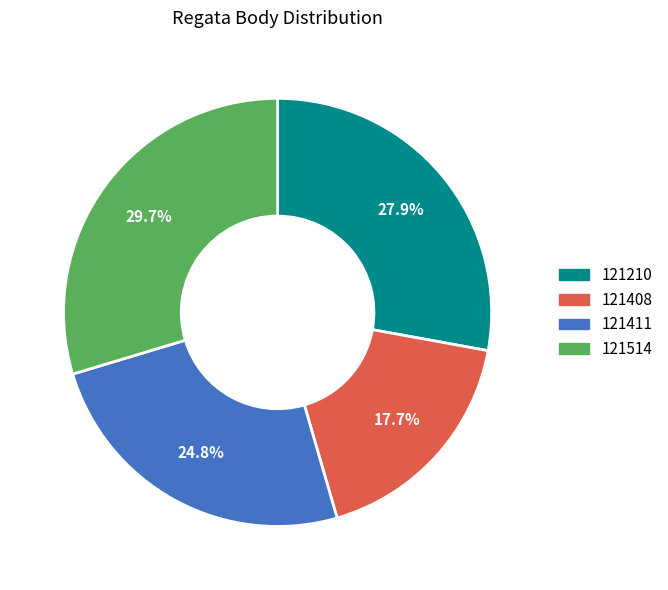

Which category has the biggest portion of the pie?

121514